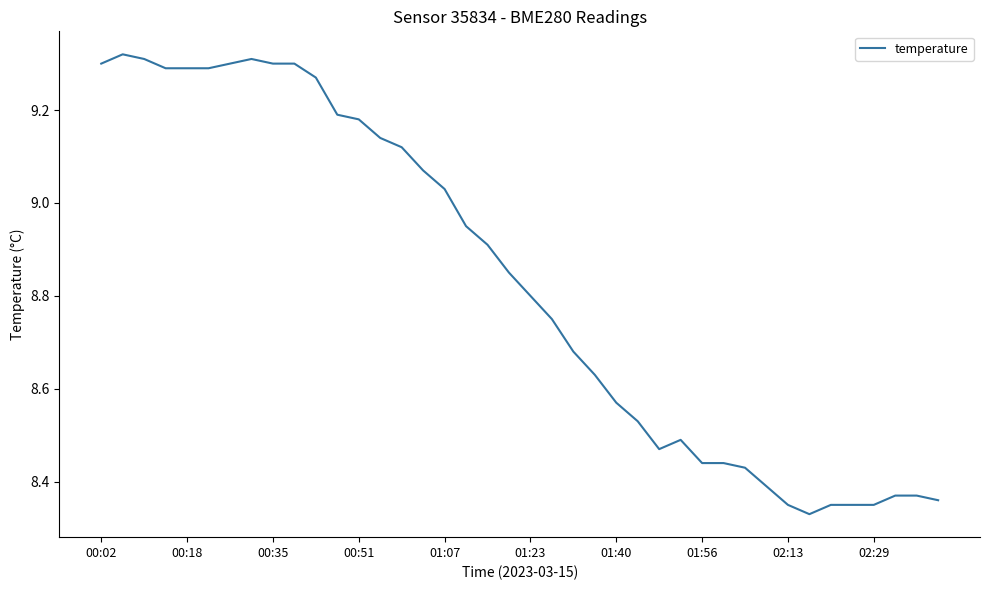

What is the difference between the maximum and minimum values?

1.0